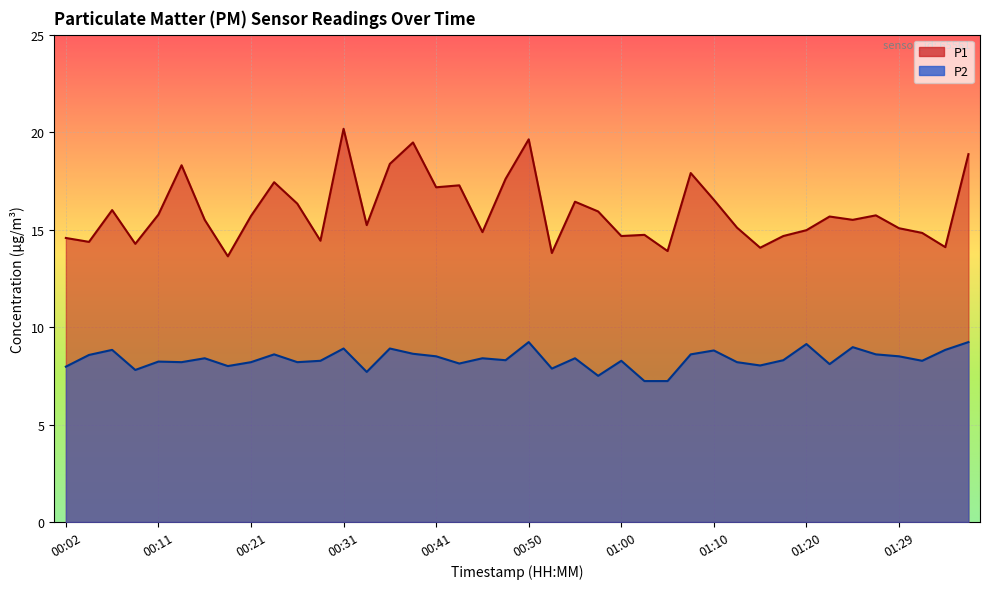

What are all the series names shown in the legend?

P1, P2